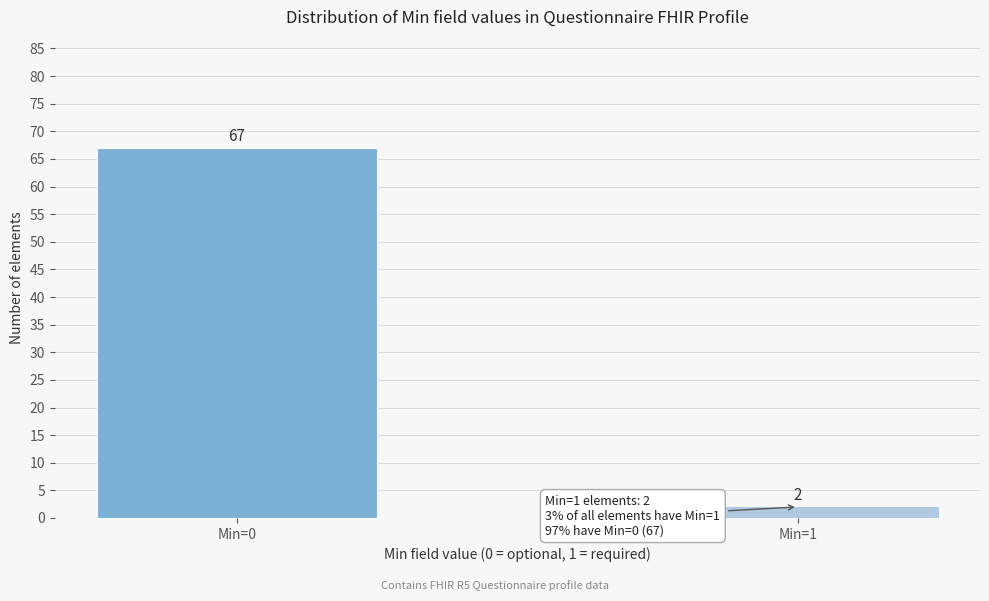

Reading left to right, transcribe all the data shown in this chart.

Min=0=67	Min=1=2